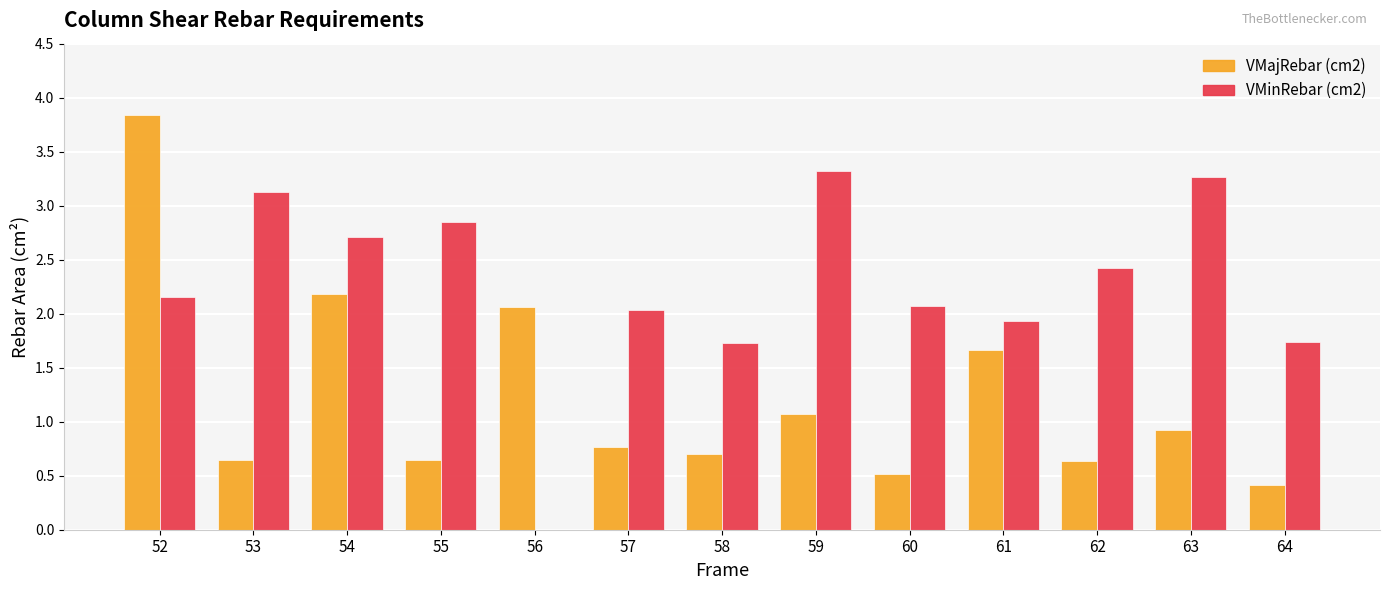

Is the value of VMajRebar (cm2) at 55 greater than the value of VMinRebar (cm2) at 64?

No